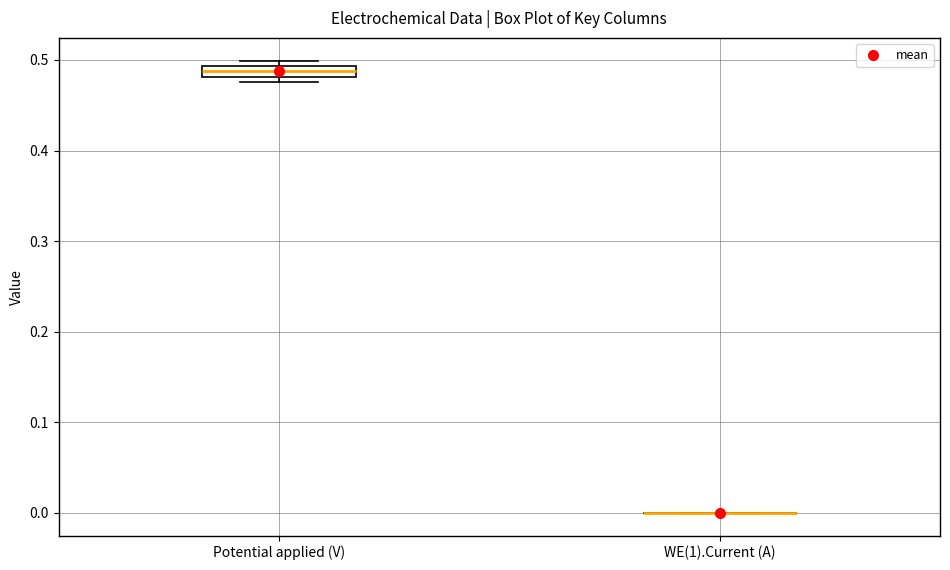

Which box is the tallest, from its lower edge to its upper edge?

Potential applied (V)